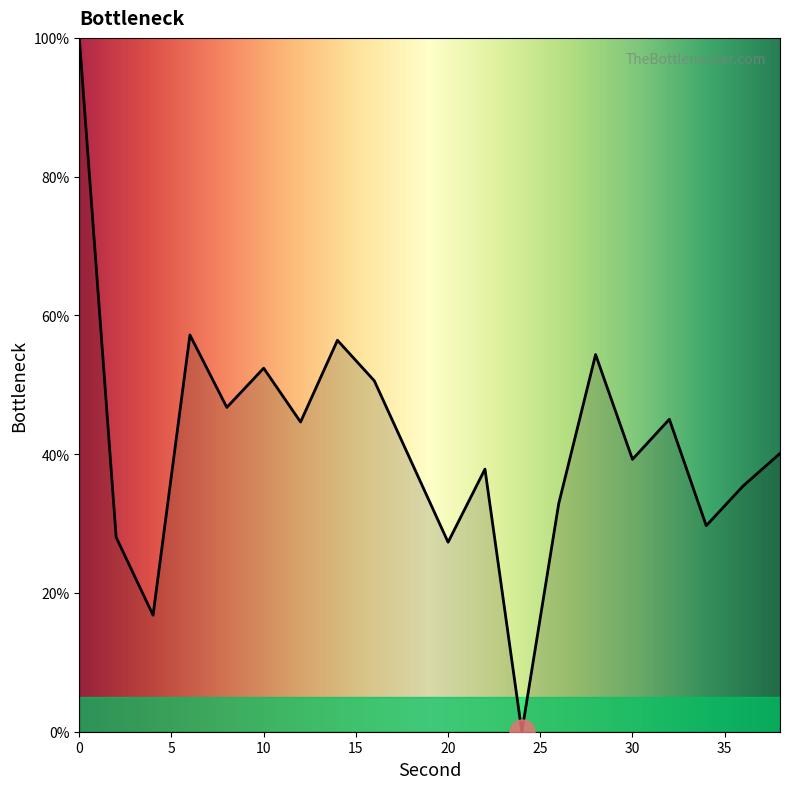

Count the number of categories in the chart.

20